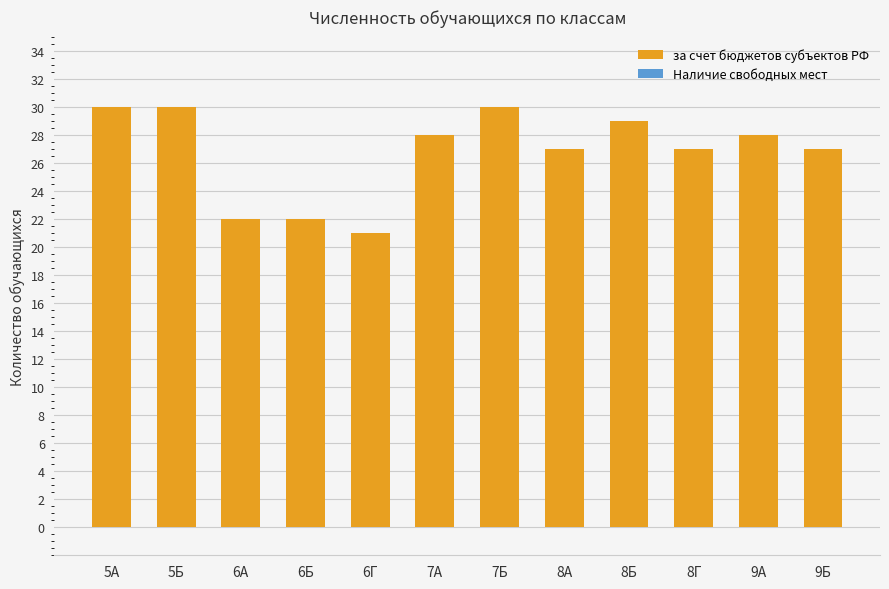

The value at 9А is 18. True or false?

False